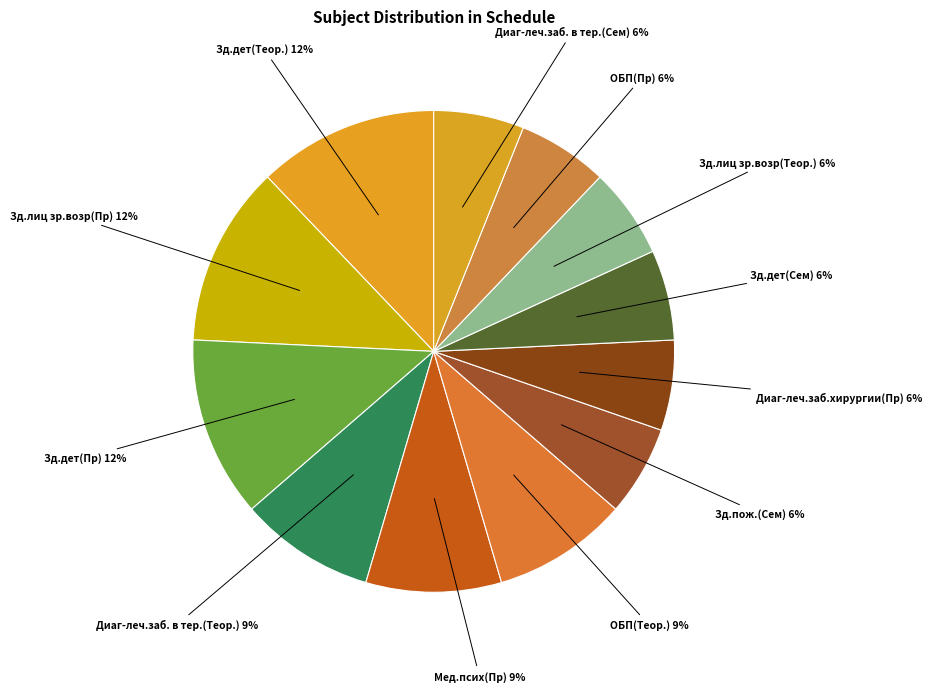

Count the number of slices in the pie.

12